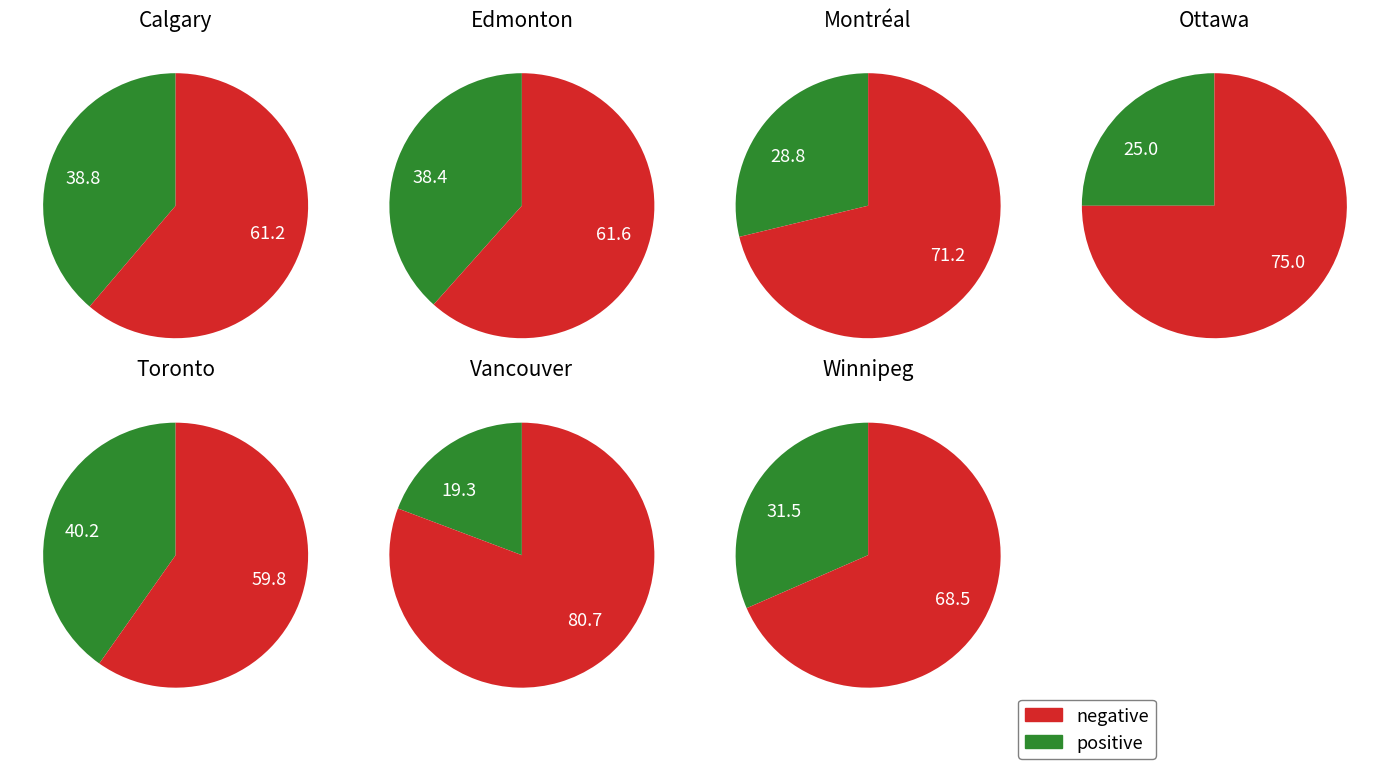

Rank the categories by value from lowest to highest.

Vancouver, Ottawa, Montréal, Winnipeg, Edmonton, Calgary, Toronto